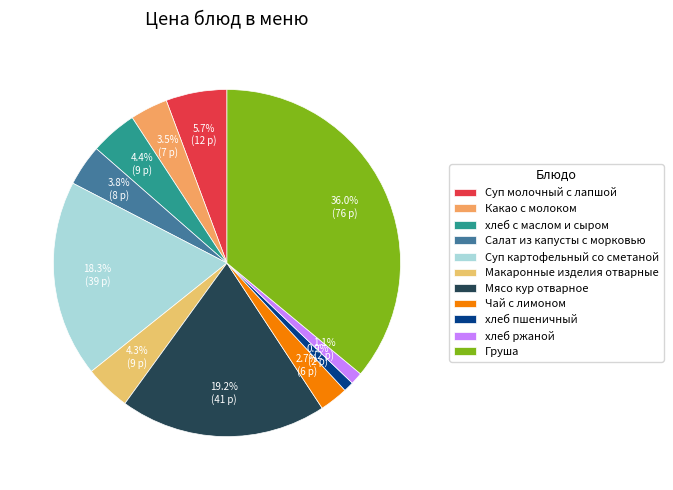

Count the number of slices in the pie.

11